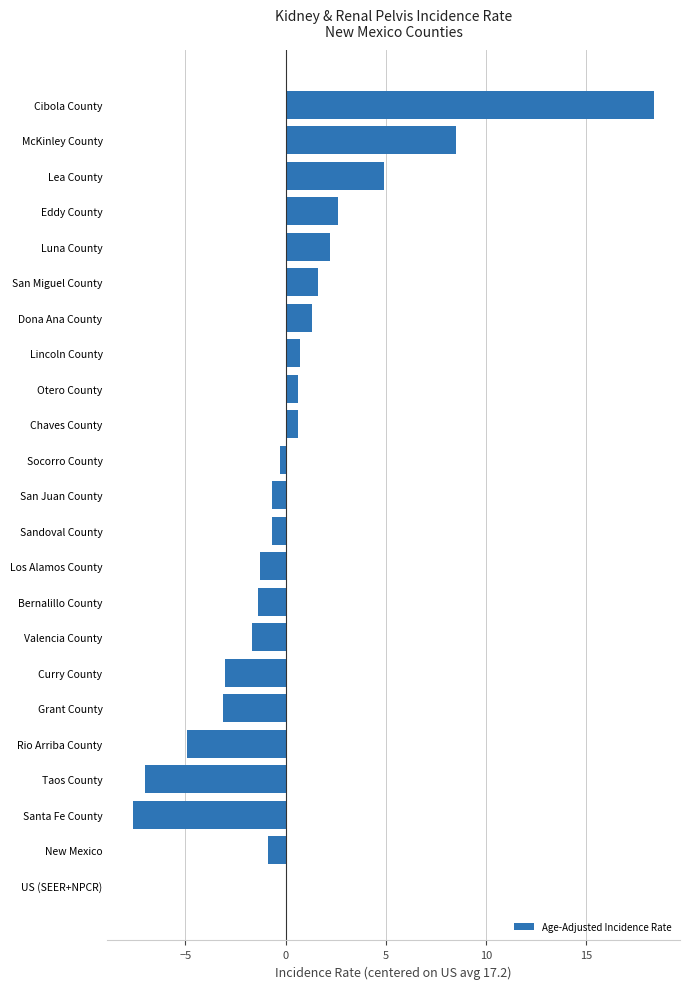

Are the bars horizontal?

Yes